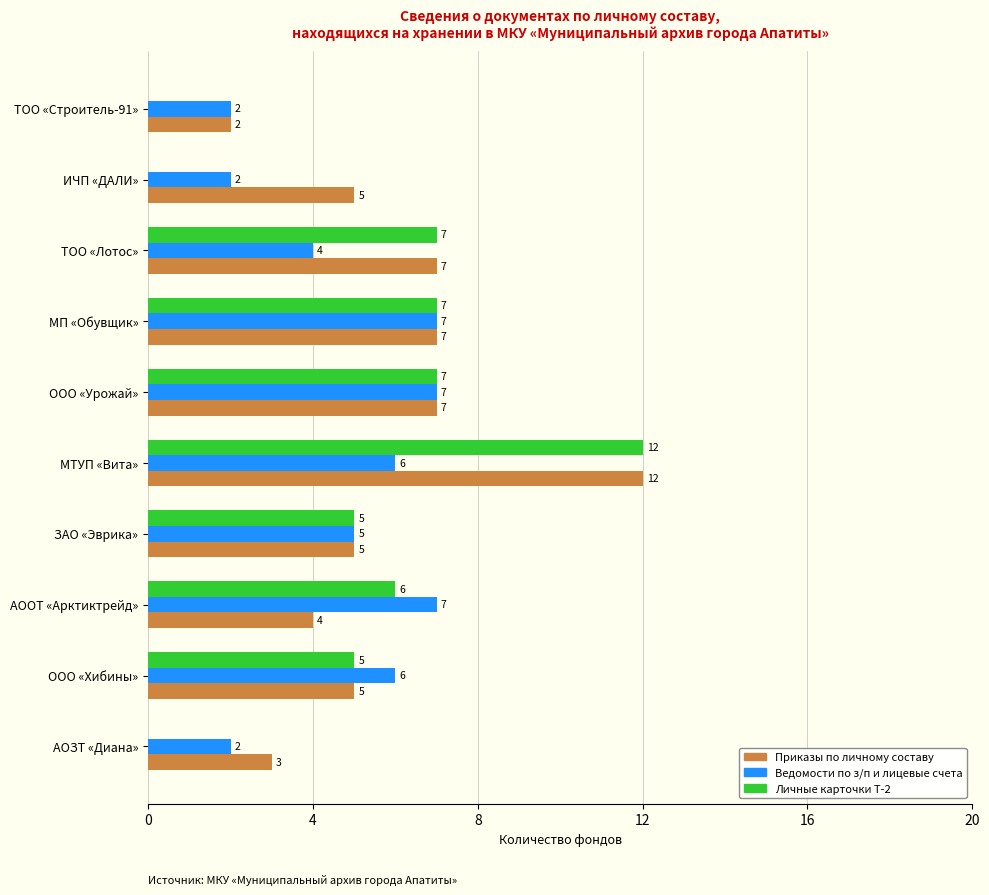

The value of Ведомости по з/п и лицевые счета at ТОО «Строитель-91» is 2. True or false?

True